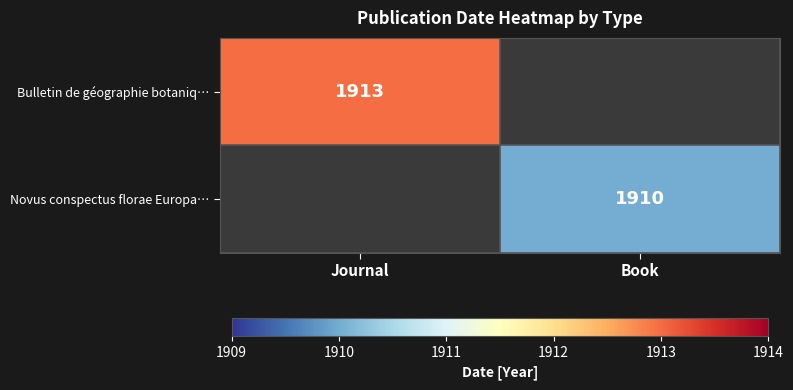

Is it true that Bulletin de géographie botaniq… equals 1167 at Journal?

False